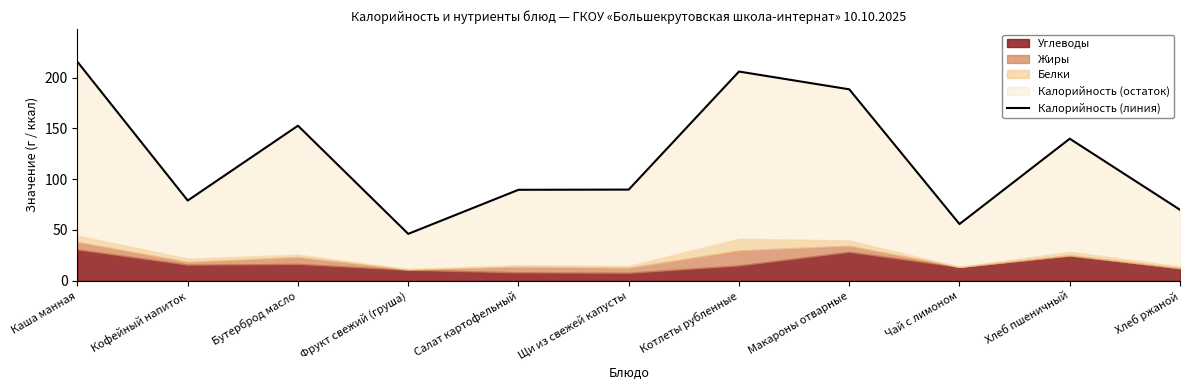

List the labels in order of value, largest first.

Каша манная, Котлеты рубленные, Макароны отварные, Бутерброд масло, Хлеб пшеничный, Щи из свежей капусты, Салат картофельный, Кофейный напиток, Хлеб ржаной, Чай с лимоном, Фрукт свежий (груша)